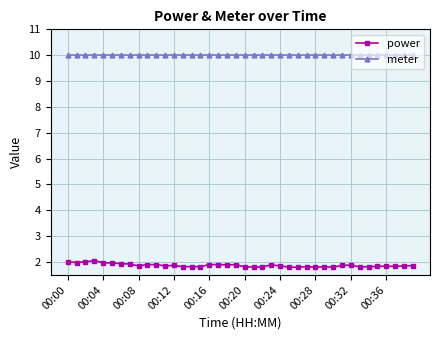

Which series has the largest total across all categories?

meter